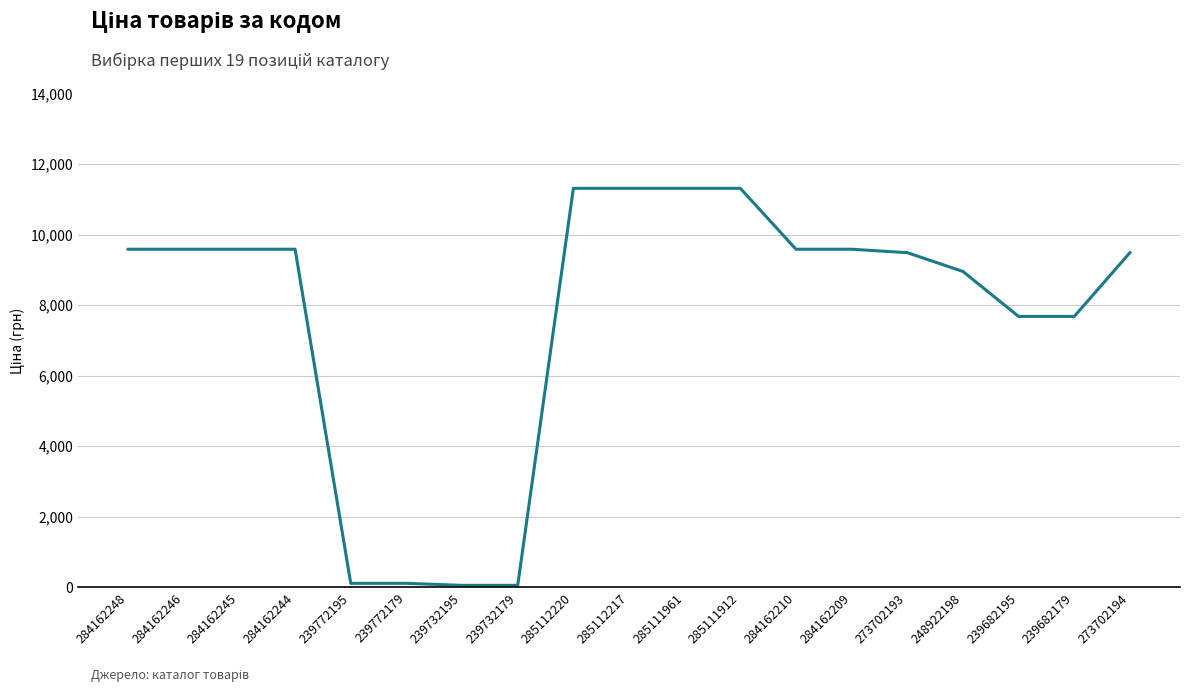

What is the minimum value shown in the chart?

57.7